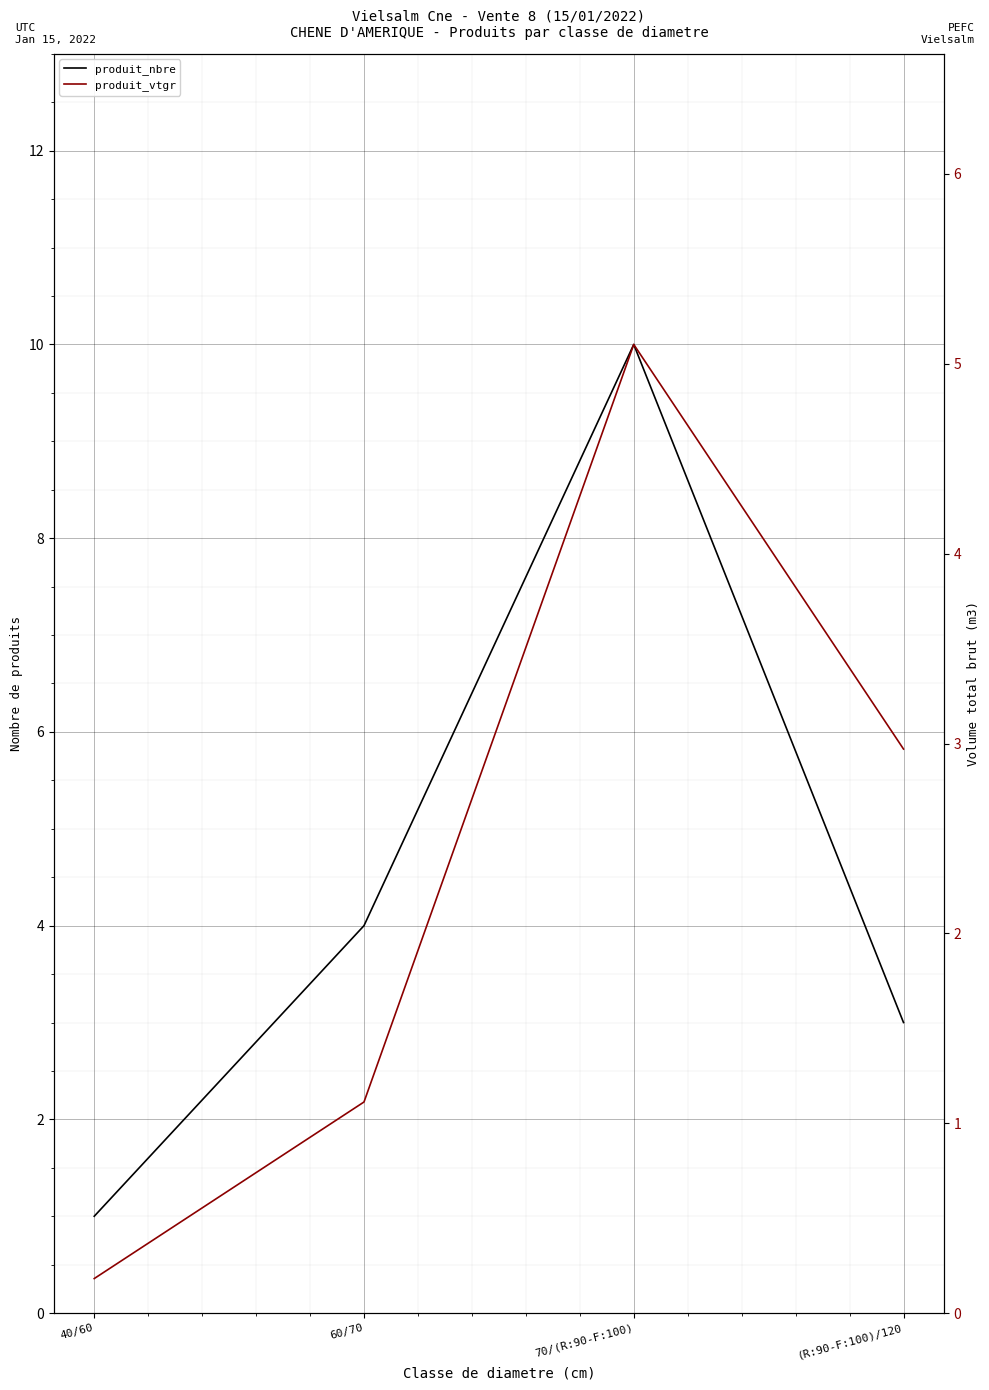

What is the approximate value of produit_vtgr at 40/60?

0.2